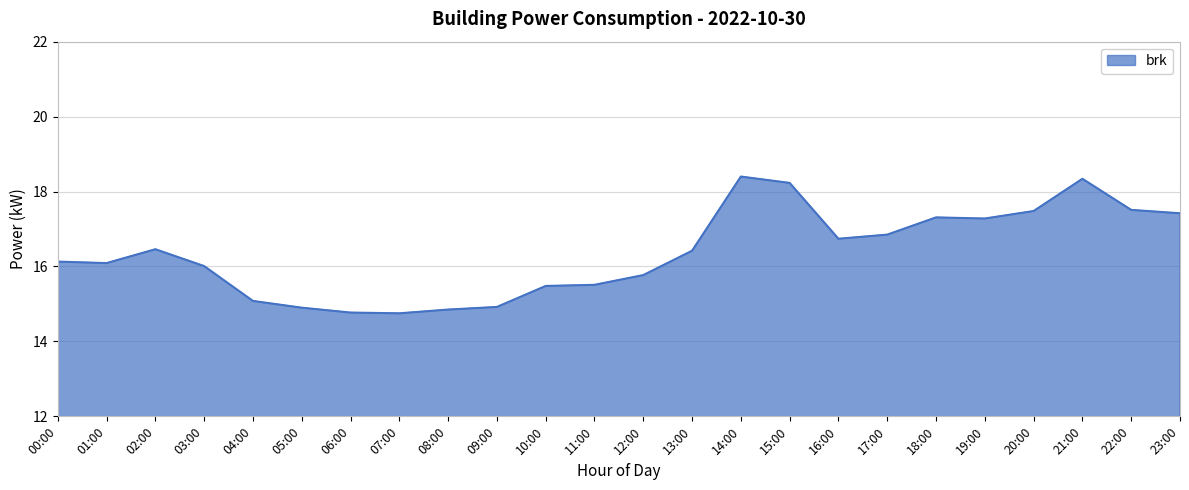

Is it true that the value at 16:00 is 29.9?

False